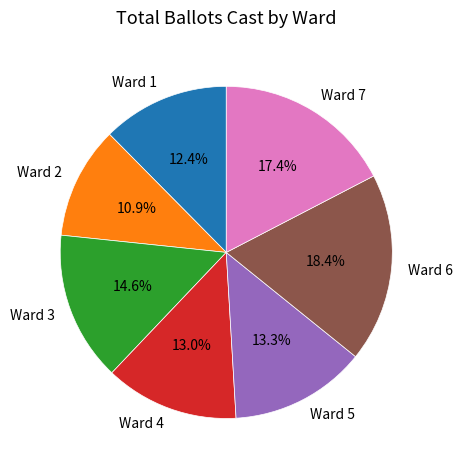

Which slice is the smallest?

Ward 2